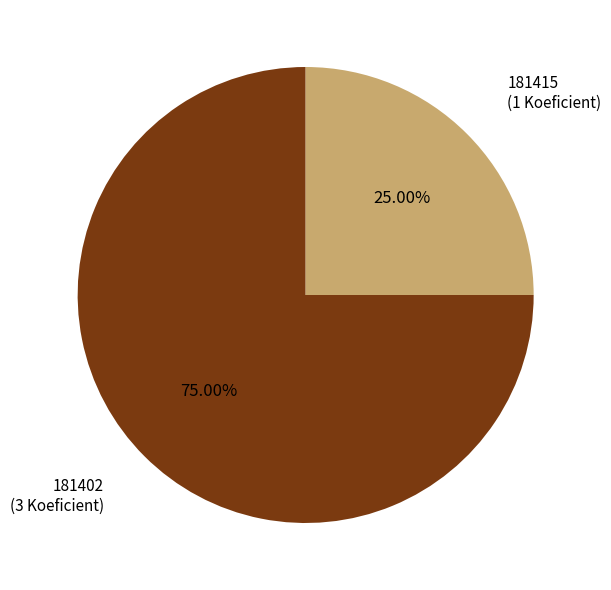

Does any single category account for the majority?

Yes